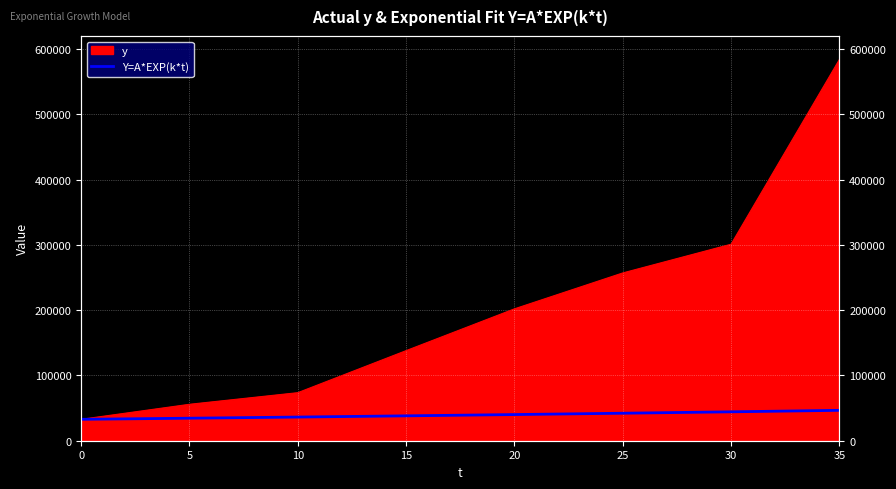

Rank the categories by value from lowest to highest.

0, 5, 10, 15, 20, 25, 30, 35